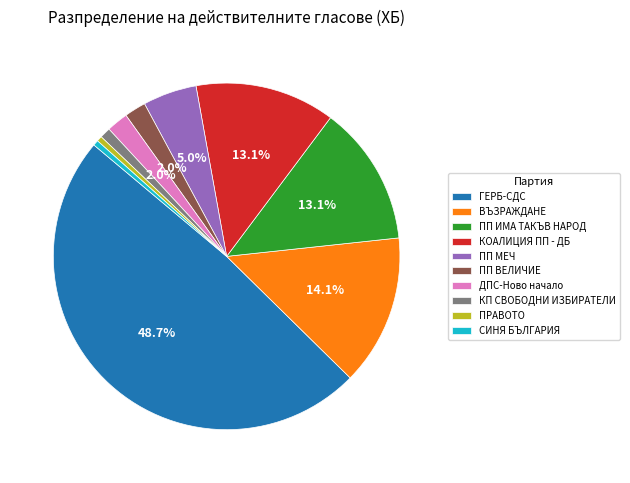

True or false: ПРАВОТО accounts for 8% of the total.

False